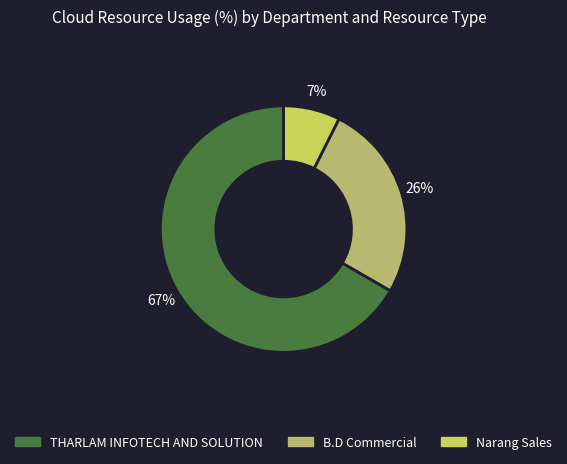

Between THARLAM INFOTECH AND SOLUTION and Narang Sales, which is larger?

THARLAM INFOTECH AND SOLUTION